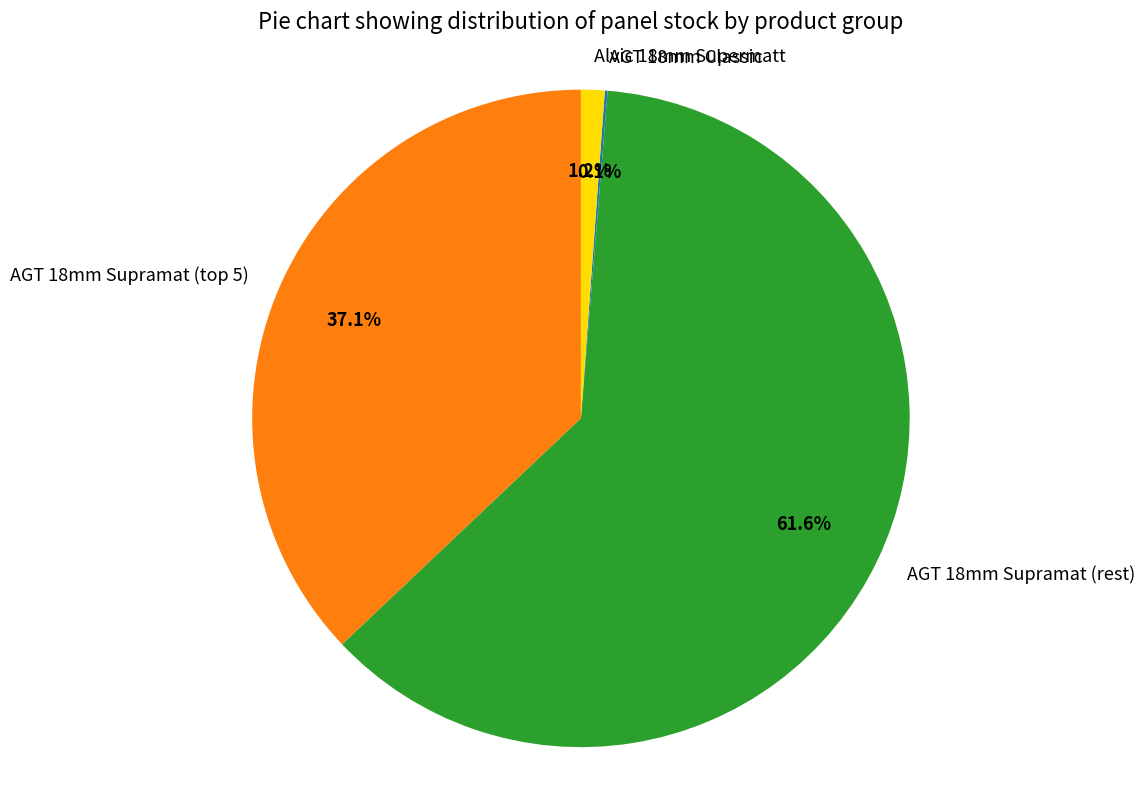

Which category has the biggest portion of the pie?

AGT 18mm Supramat (rest)